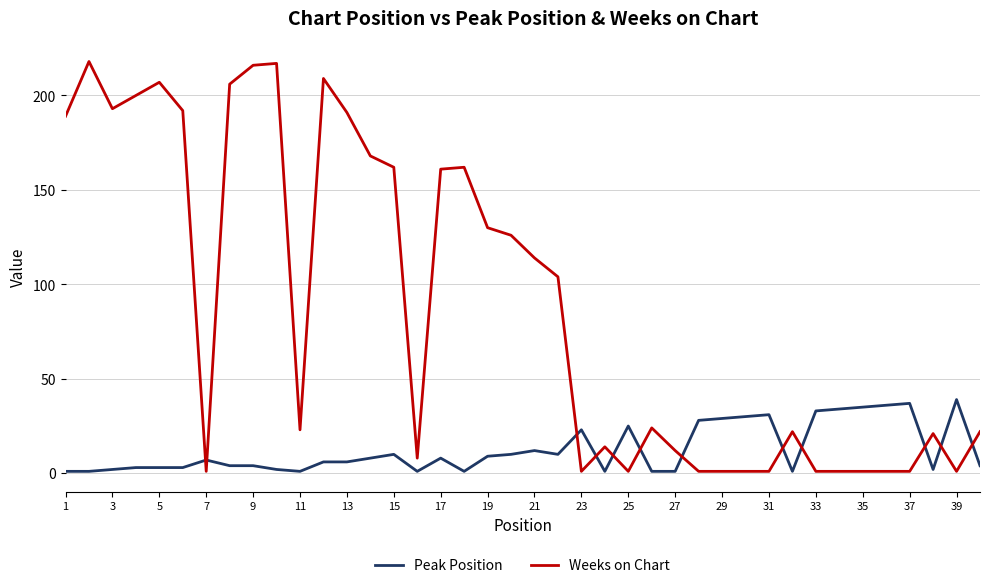

What is the difference between the maximum and minimum values in the Weeks on Chart series?

217